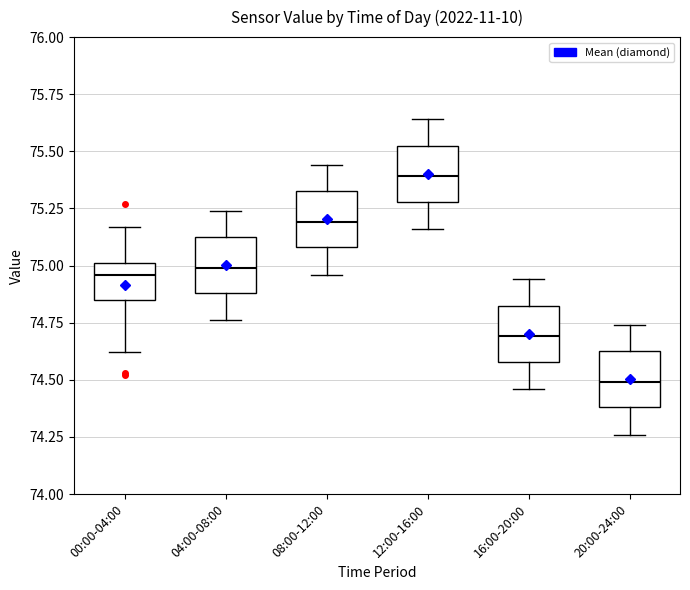

Which box's median line is the lowest?

20:00-24:00